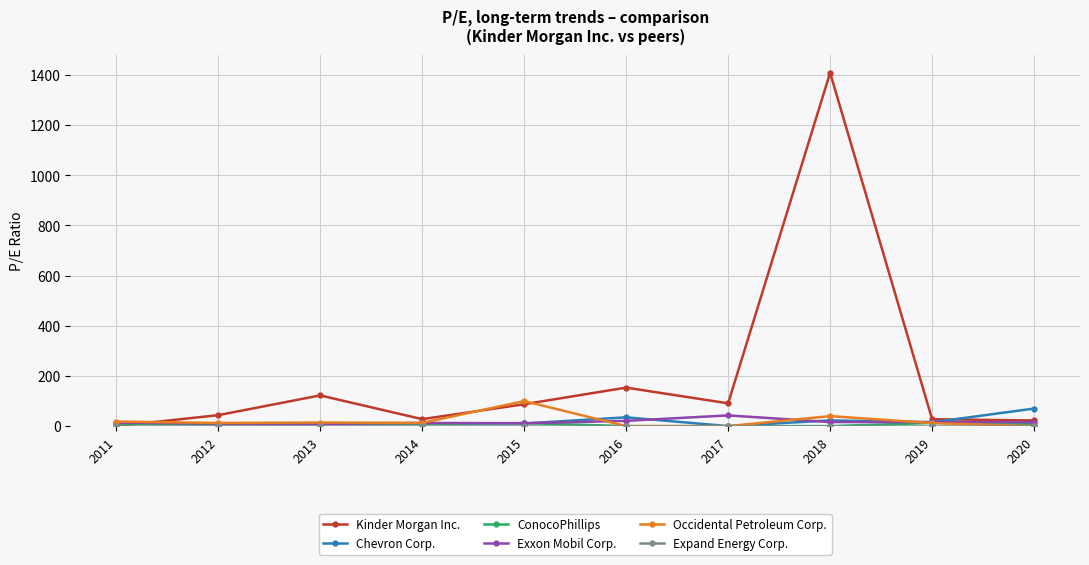

In Exxon Mobil Corp., how many points are higher than both neighbors (excluding endpoints)?

2